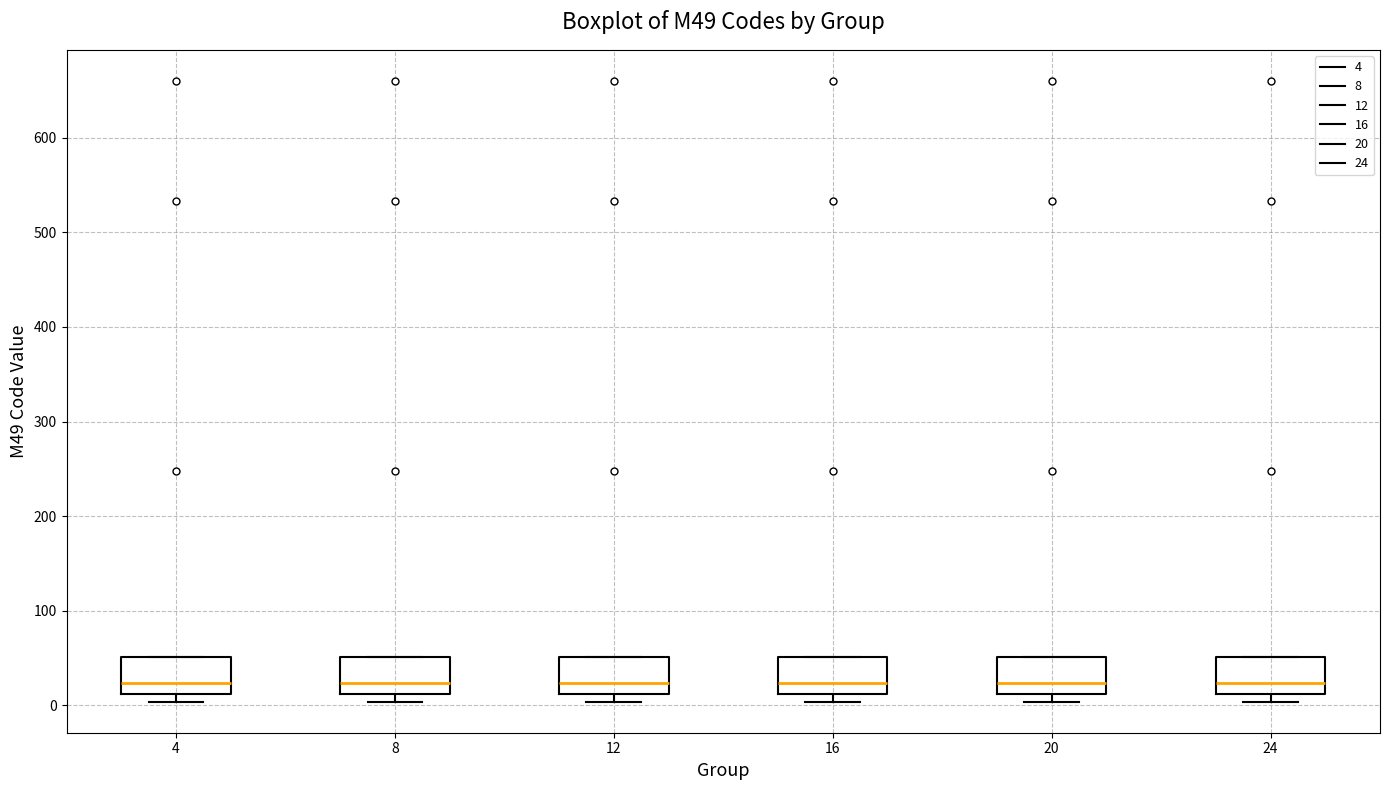

Reading left to right, transcribe this box plot: for each box, give where its median line is, the range the box spans, and where its two whiskers end, as read against the y-axis. The values are not printed on the chart, so give them approximately, as read against the axis.

4: median 20, box 10 to 50, whiskers 0 to 50
8: median 20, box 10 to 50, whiskers 0 to 50
12: median 20, box 10 to 50, whiskers 0 to 50
16: median 20, box 10 to 50, whiskers 0 to 50
20: median 20, box 10 to 50, whiskers 0 to 50
24: median 20, box 10 to 50, whiskers 0 to 50